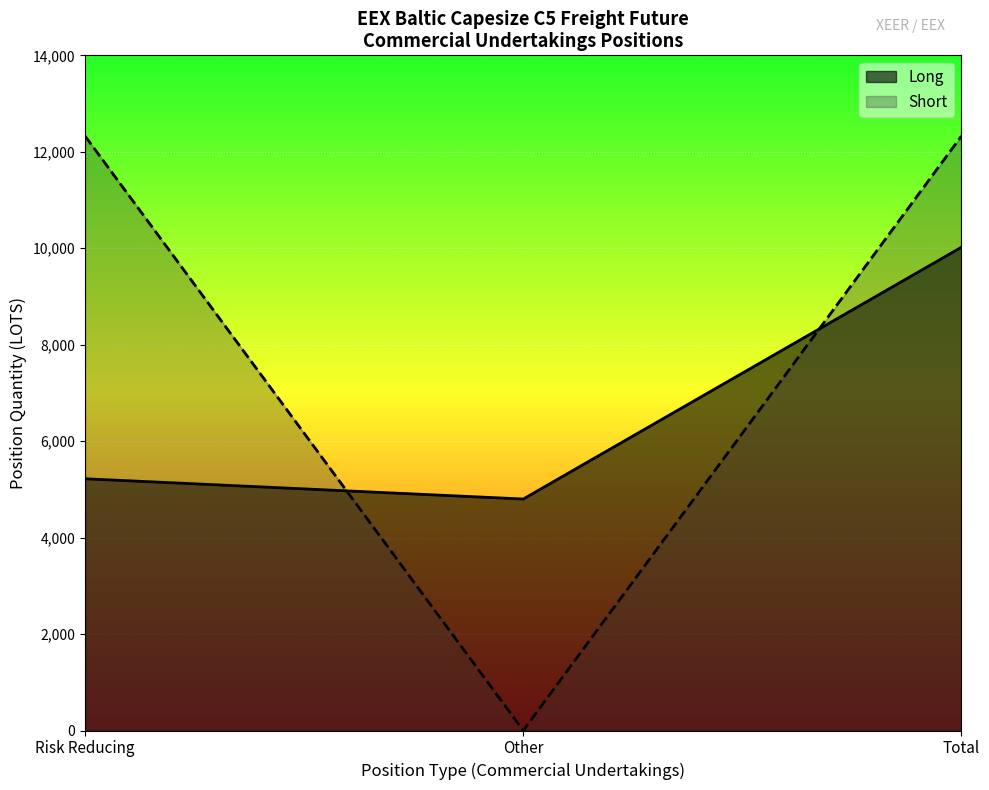

Reading left to right, what are all the values shown in this chart?

Long: Risk reducing Long=5220.0	Other Long=4800.0	Total Long=10020.0	Risk reducing Change Long=300.0	Other Change Long=100.0	Total Change Long=400.0	Risk reducing % Long=38.5	Other % Long=35.4	Total % Long=73.8
Short: Risk reducing Long=12325.0	Other Long=0.0	Total Long=12325.0	Risk reducing Change Long=2100.0	Other Change Long=0.0	Total Change Long=2100.0	Risk reducing % Long=90.8	Other % Long=0.0	Total % Long=90.8